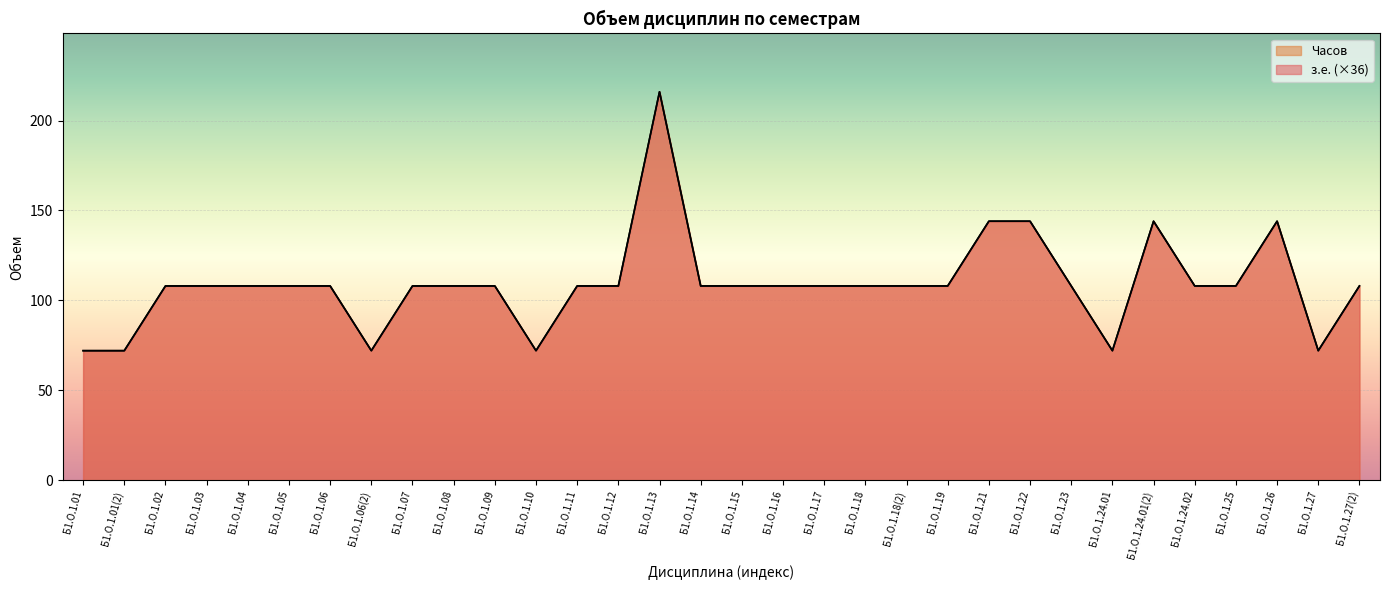

How many lines are shown in the chart?

2